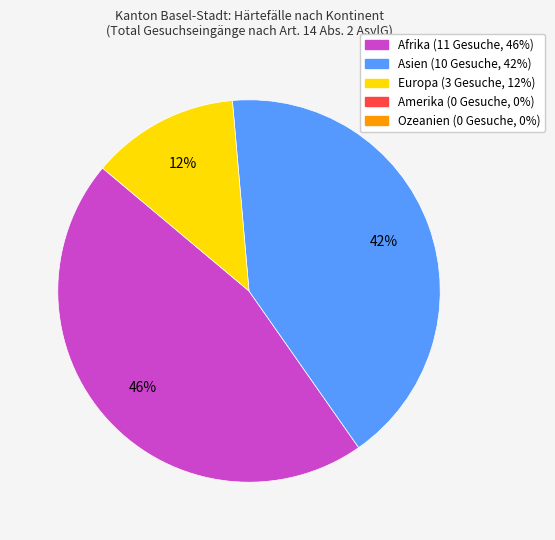

Is there any slice that represents more than half of the pie?

No